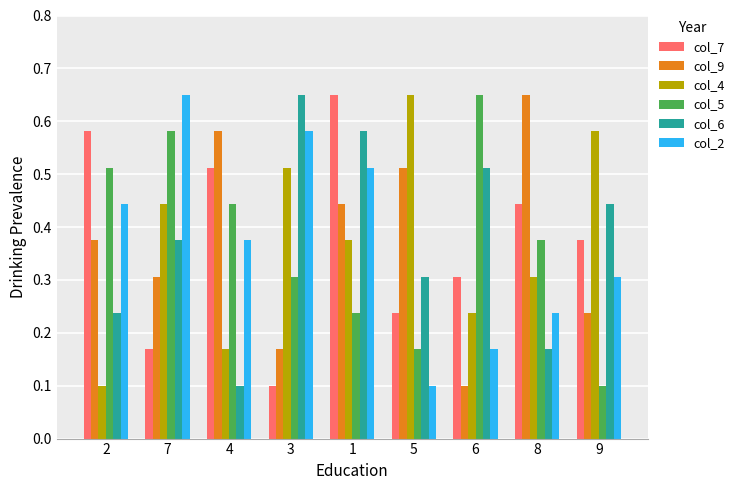

How many bars are there in total?

54